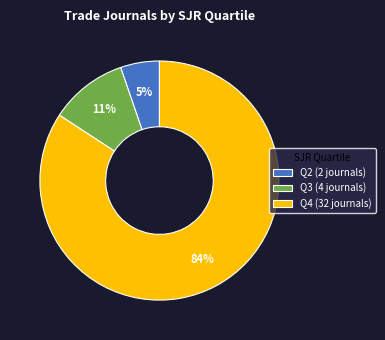

How many slices are in this pie chart?

3